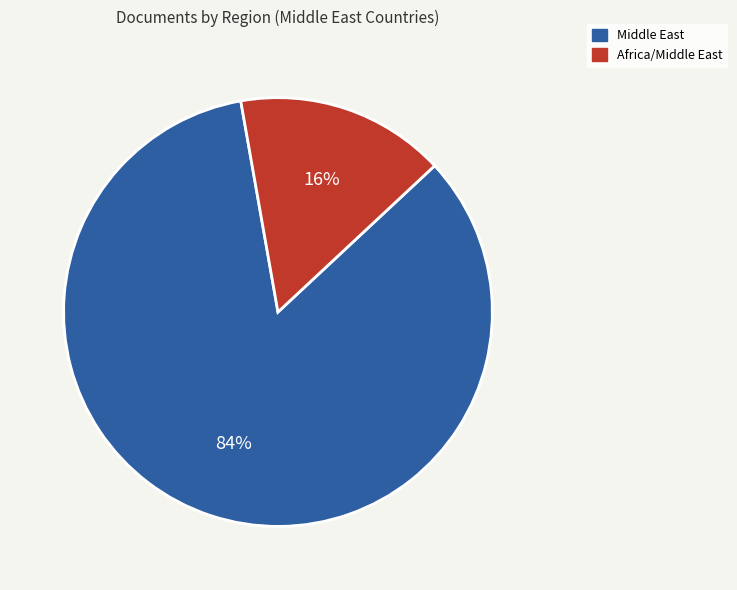

To the nearest percent, what is the average slice percentage?

50%